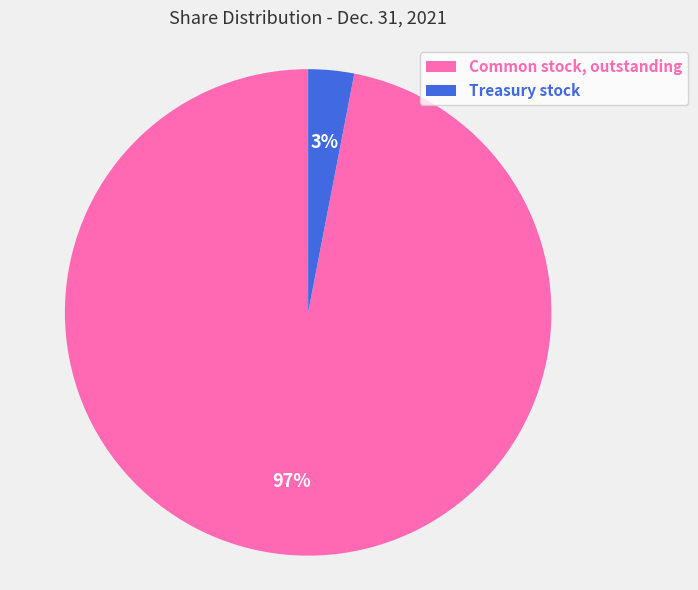

Which category has the smallest portion of the pie?

Treasury stock